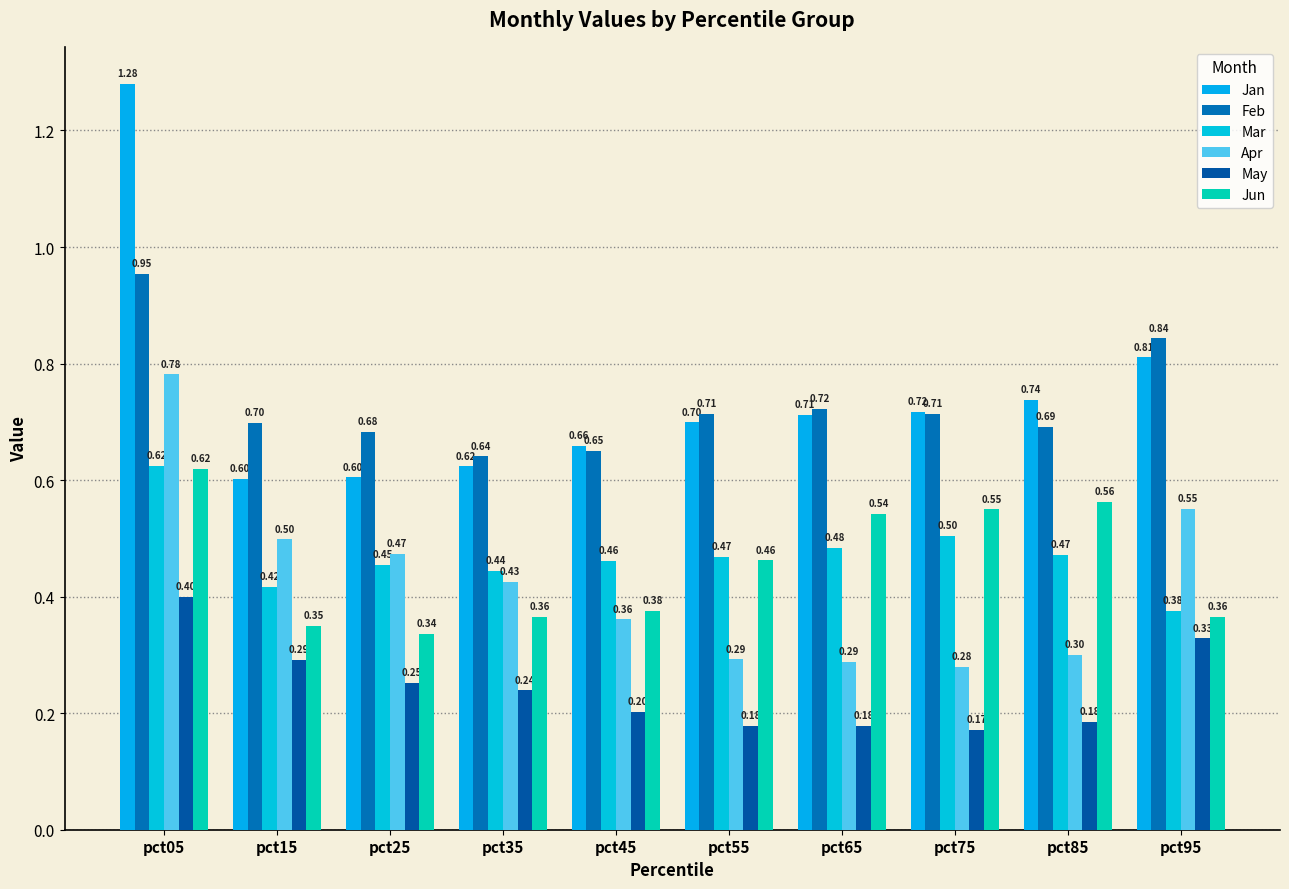

Which series has the largest total across all categories?

Jan